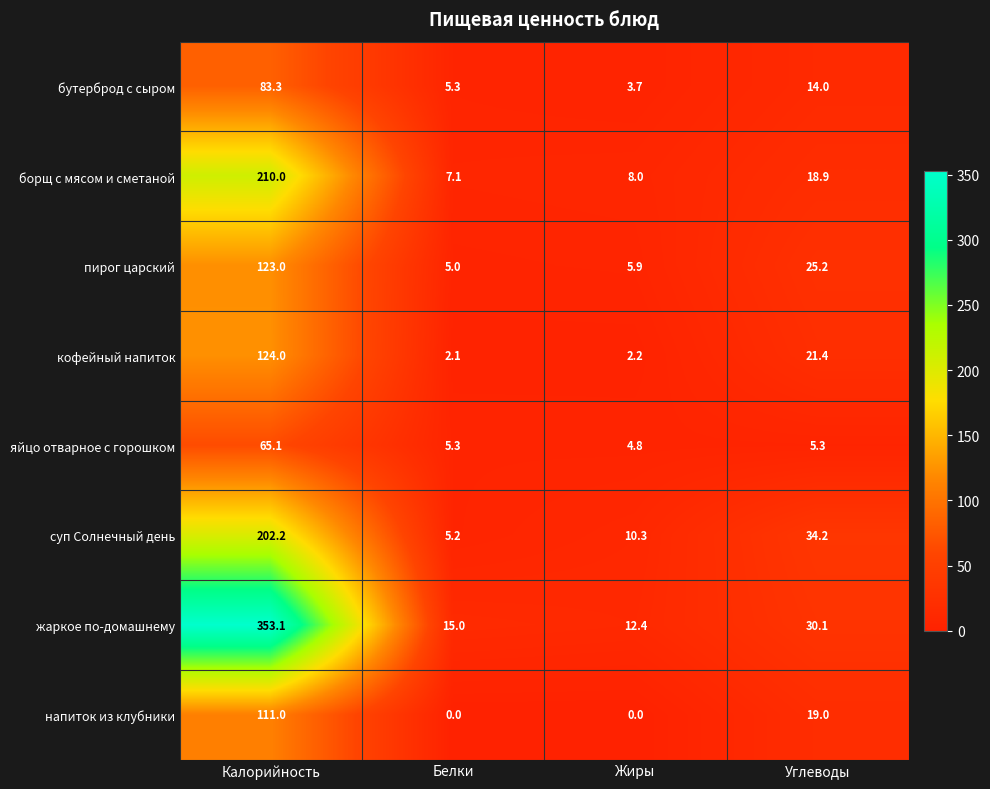

Rank the categories by бутерброд с сыром value from lowest to highest.

Жиры, Белки, Углеводы, Калорийность